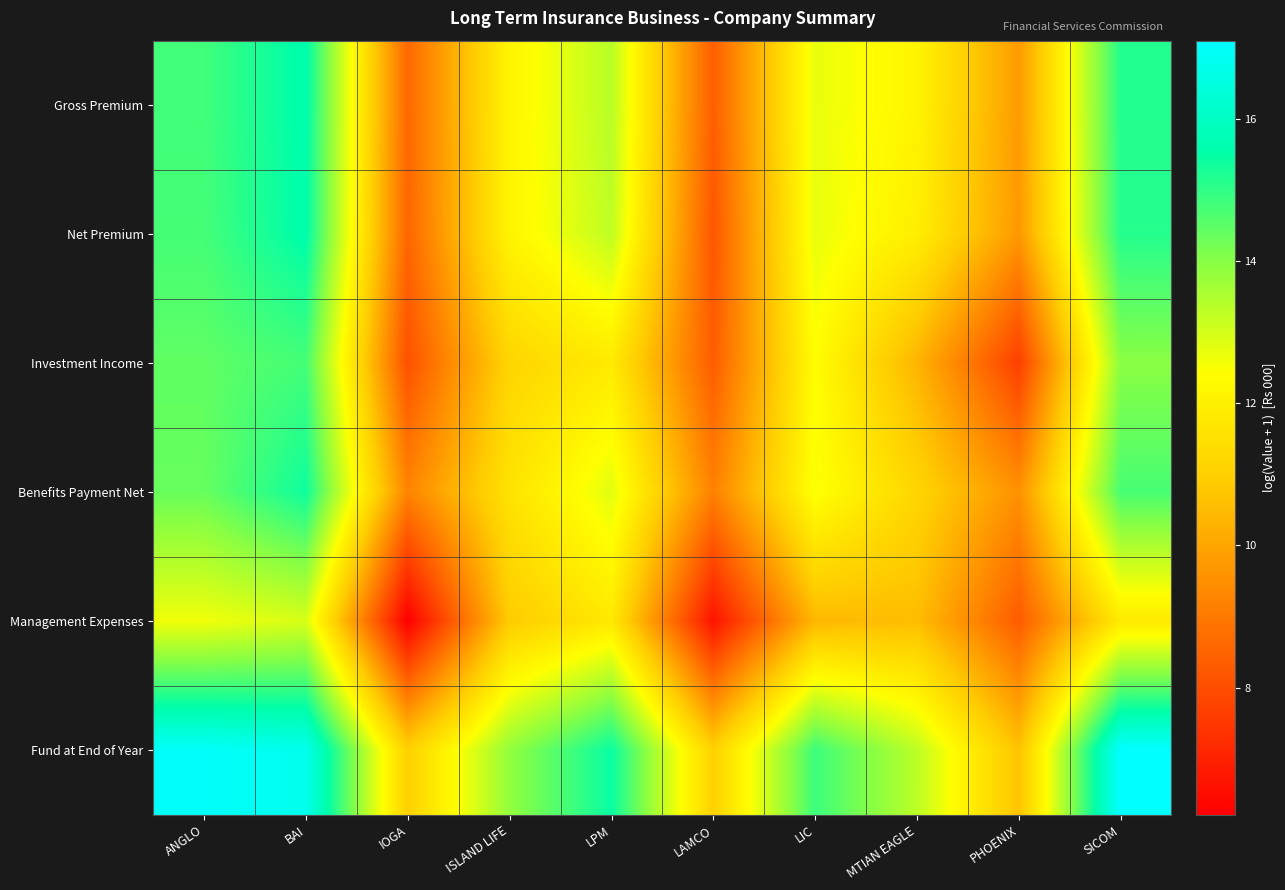

Reading left to right, what are all the values shown in this chart?

Gross Premium: ANGLO=14.8	BAI=15.6	IOGA=8.6	ISLAND LIFE=12.1	LPM=13.4	LAMCO=8.4	LIC=12.7	MTIAN EAGLE=12.1	PHOENIX=9.8	SICOM=15.1
Net Premium: ANGLO=14.8	BAI=15.6	IOGA=8.6	ISLAND LIFE=12.1	LPM=13.3	LAMCO=8.2	LIC=12.7	MTIAN EAGLE=12.0	PHOENIX=9.7	SICOM=15.1
Investment Income: ANGLO=14.4	BAI=14.8	IOGA=8.1	ISLAND LIFE=11.2	LPM=11.8	LAMCO=8.3	LIC=12.4	MTIAN EAGLE=10.3	PHOENIX=7.7	SICOM=14.0
Benefits Payment Net: ANGLO=14.4	BAI=15.4	IOGA=9.2	ISLAND LIFE=11.6	LPM=12.8	LAMCO=9.2	LIC=12.5	MTIAN EAGLE=11.2	PHOENIX=9.5	SICOM=14.7
Management Expenses: ANGLO=12.6	BAI=13.0	IOGA=6.2	ISLAND LIFE=10.9	LPM=11.8	LAMCO=6.7	LIC=10.4	MTIAN EAGLE=10.6	PHOENIX=8.3	SICOM=11.8
Fund at End of Year: ANGLO=17.0	BAI=16.8	IOGA=11.0	ISLAND LIFE=13.9	LPM=15.4	LAMCO=11.1	LIC=14.9	MTIAN EAGLE=13.3	PHOENIX=10.7	SICOM=17.1